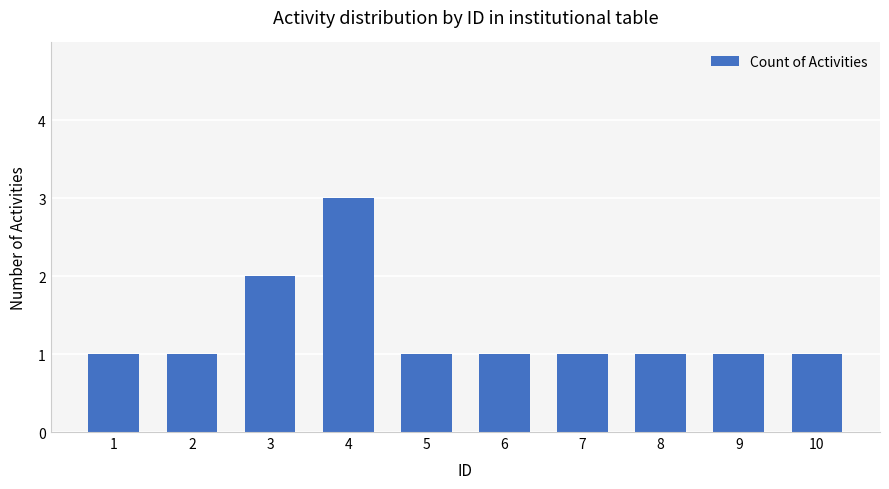

Approximately how many times larger is the value at 2 compared to 4?

0.3